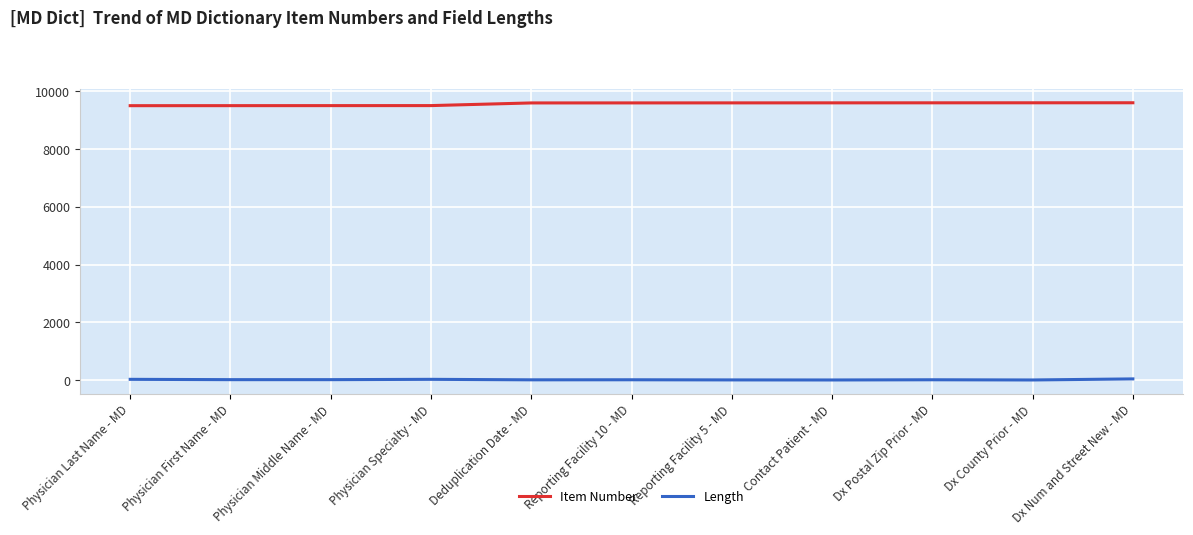

True or false: Item Number has a value of 9600 at Dx County Prior - MD.

True